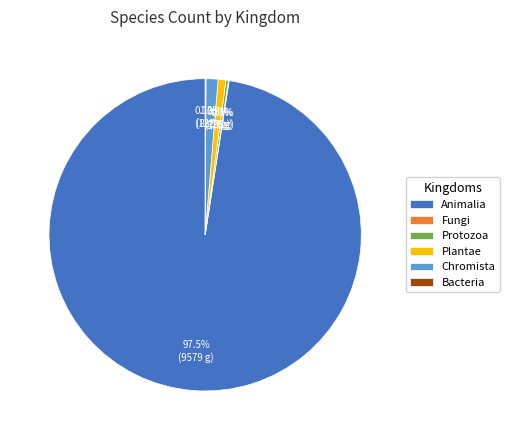

Which slice is the largest?

Animalia